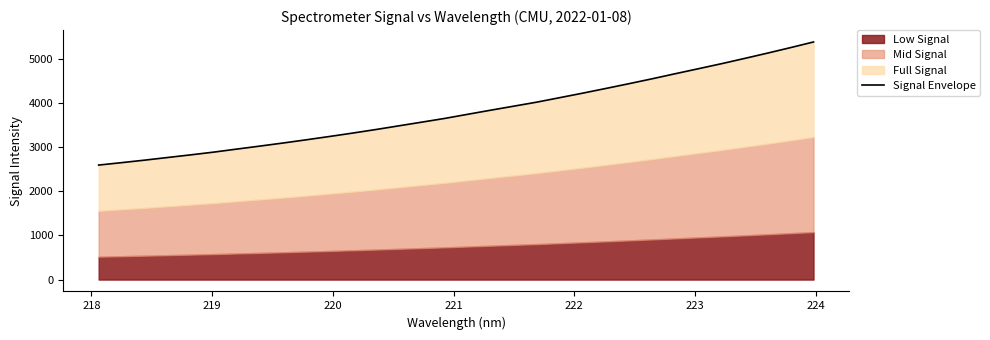

What is the sum of all values?

121720.8